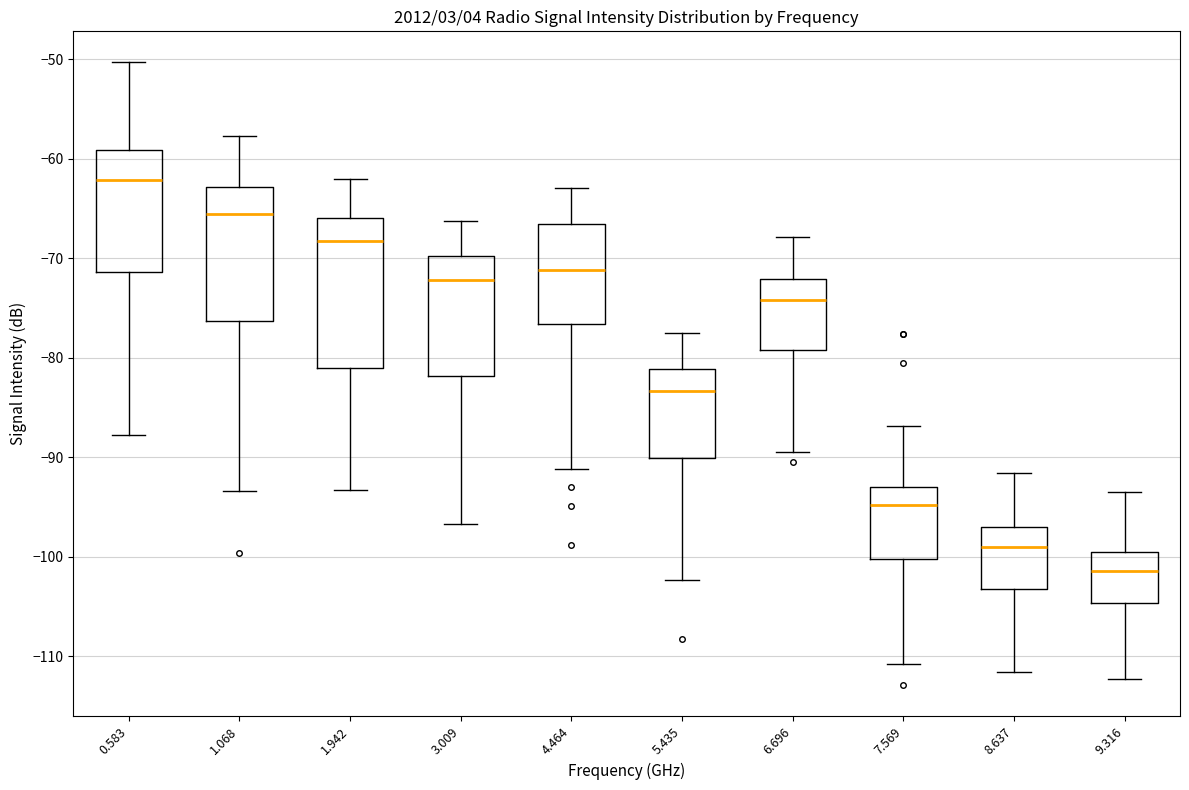

Where is the upper edge of the box at x = 3.009 on the y-axis? The values are not printed on the chart, so give them approximately, as read against the axis.

-70